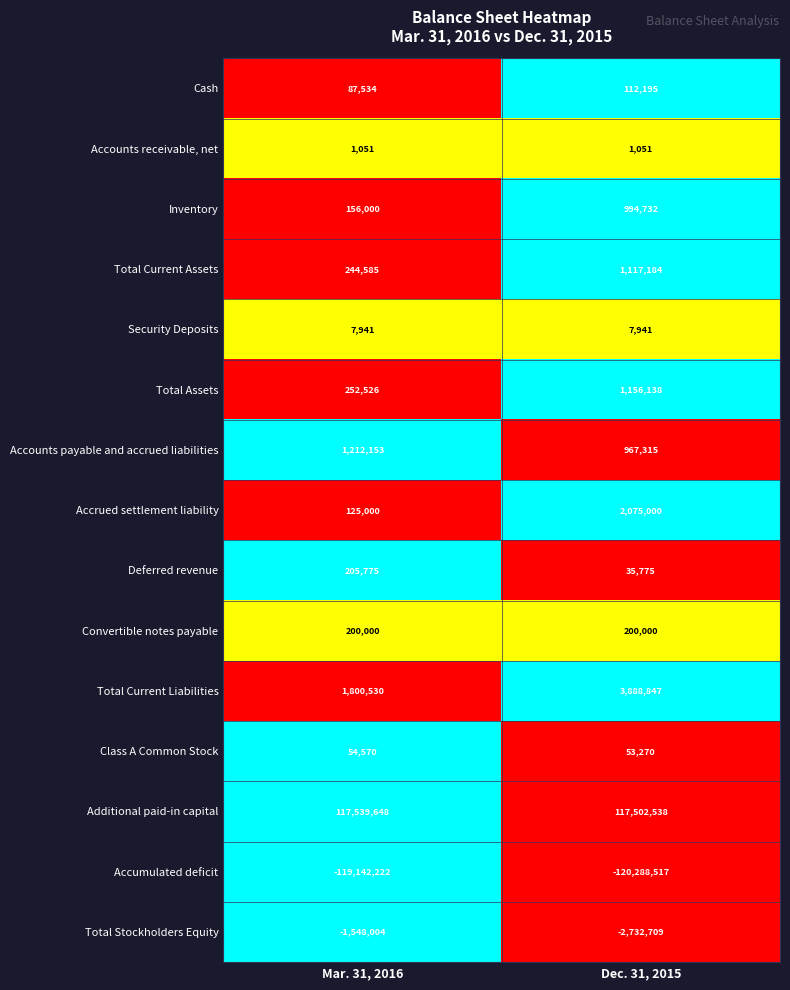

The value of Security Deposits at Mar. 31, 2016 is 7941. True or false?

True